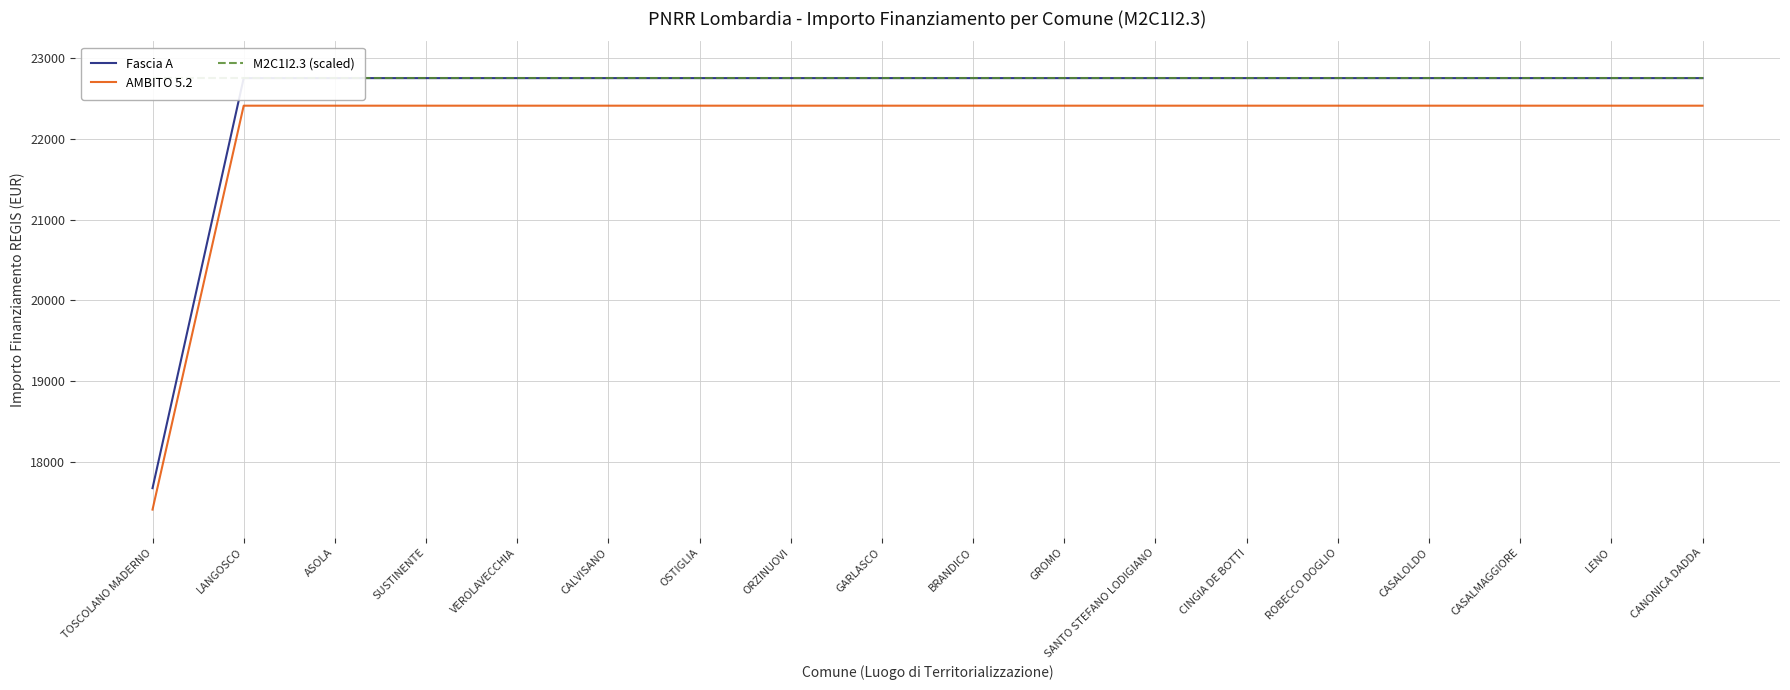

Rank the series at LENO from highest to lowest value.

Fascia A, M2C1I2.3 (scaled), AMBITO 5.2